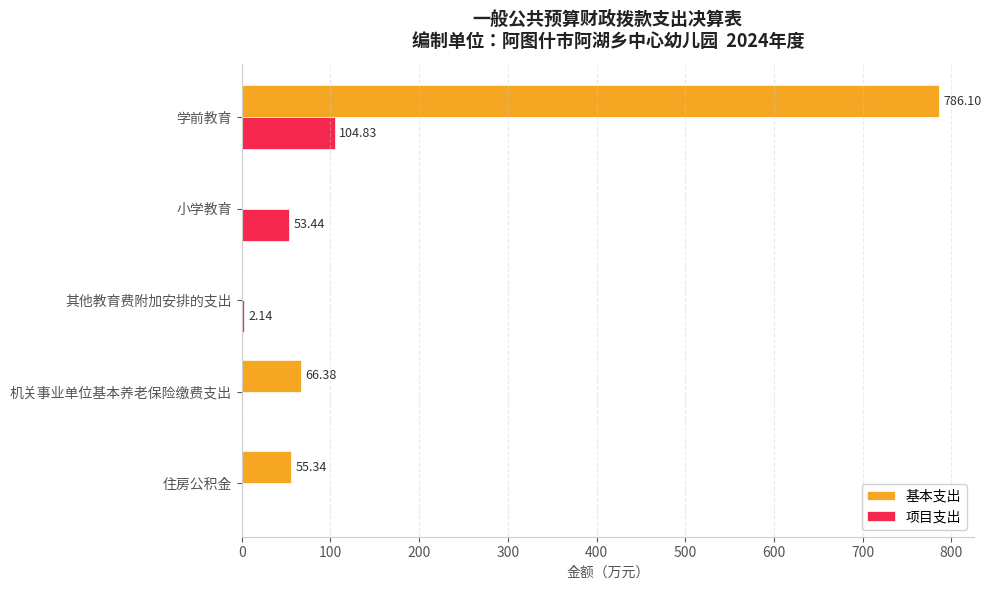

Where is 基本支出 nearest to the value 393?

机关事业单位基本养老保险缴费支出